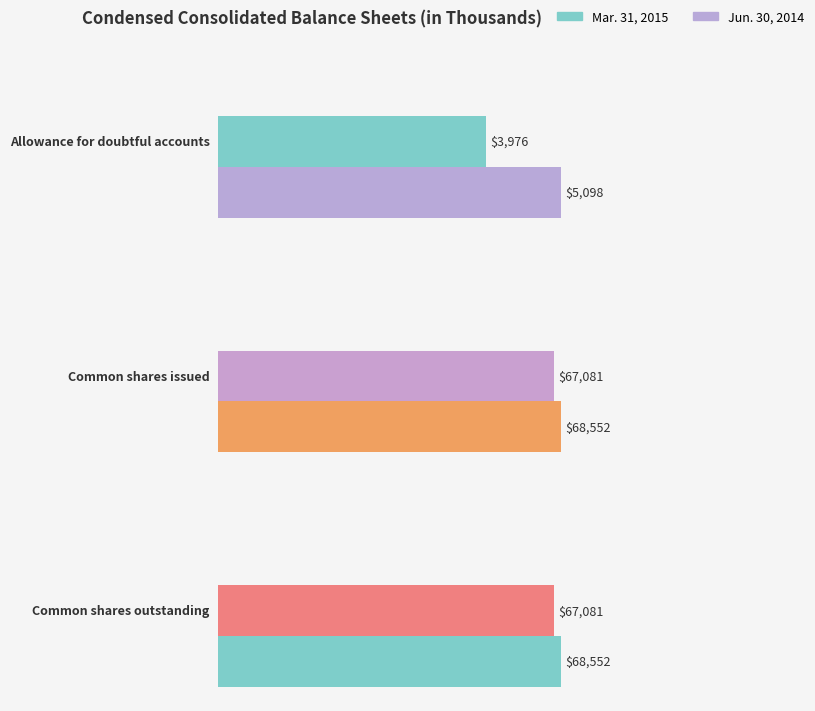

What is the difference between the highest and lowest values at Common shares outstanding?

1471